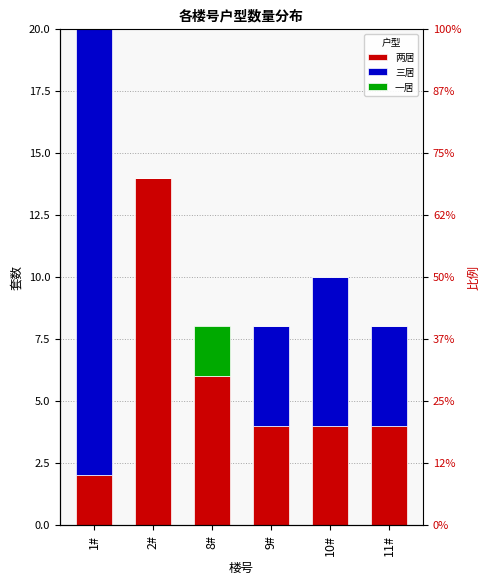

What is the total value across all series at 2#?

14